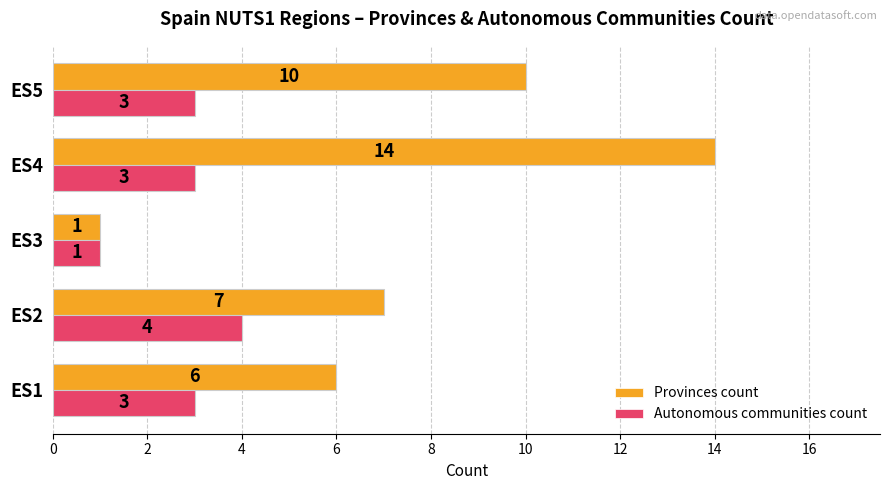

What is the maximum value for Autonomous communities count?

4